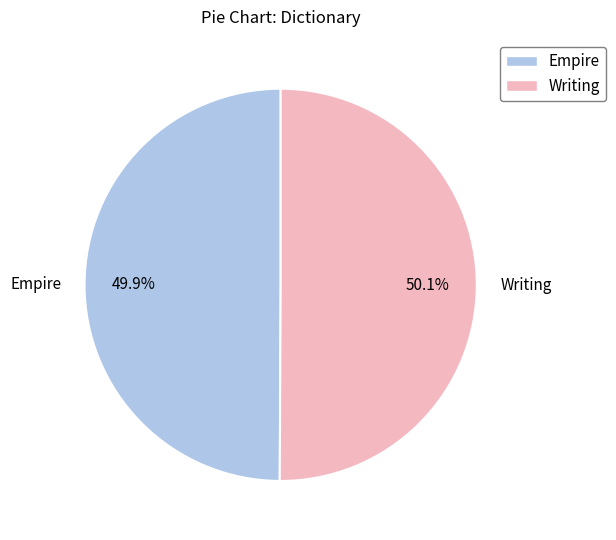

To the nearest percent, what is the combined percentage of Empire and Writing?

100%